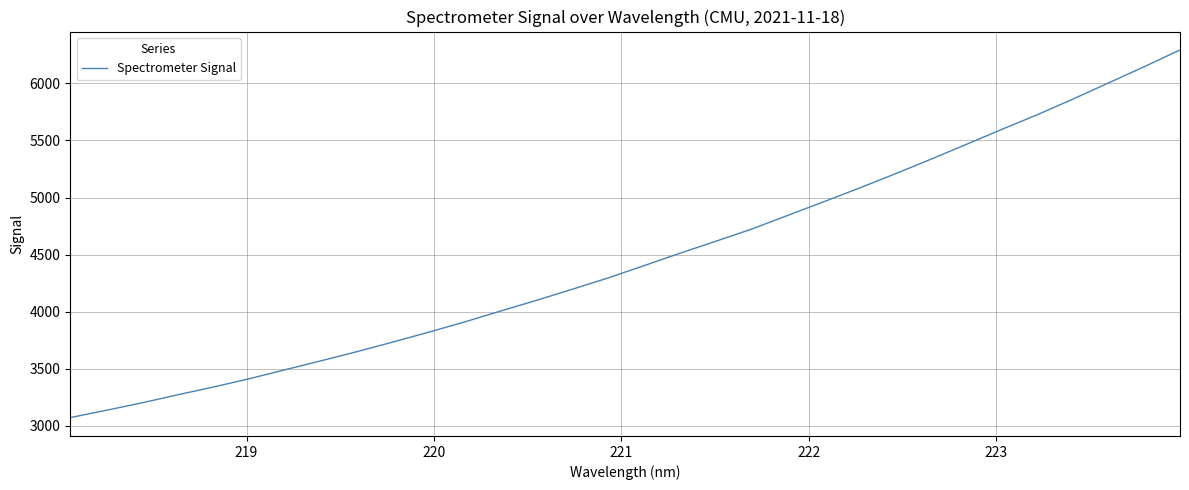

What is the difference between the maximum and minimum values?

3223.2